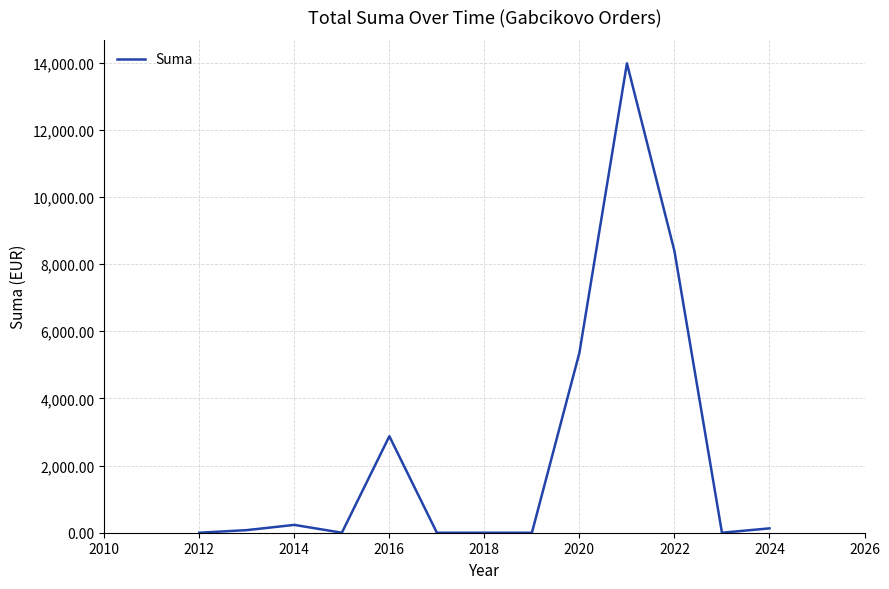

What is the difference between the maximum and minimum values?

13976.3